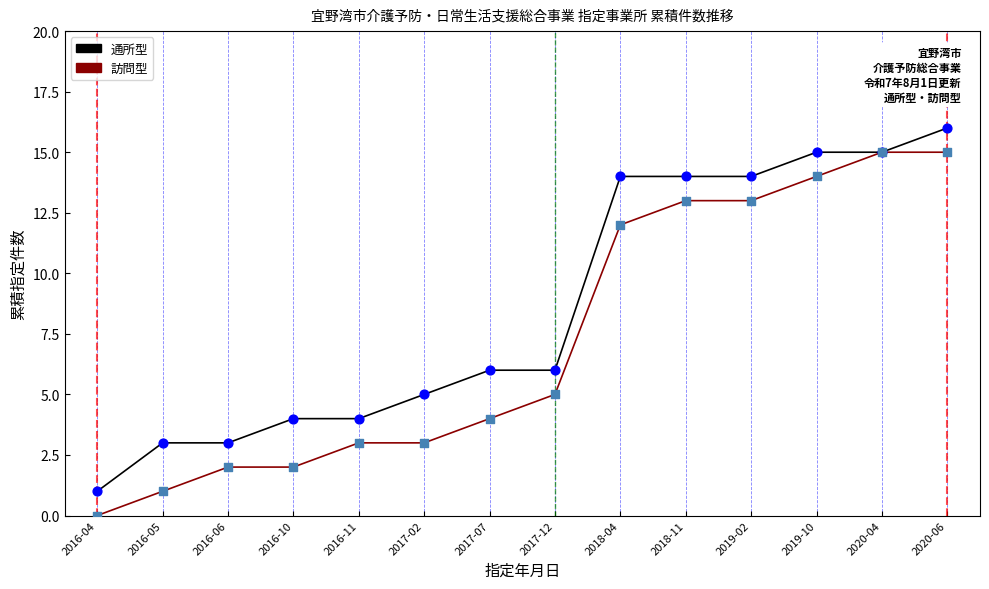

At how many categories does at least one series exceed 9?

6